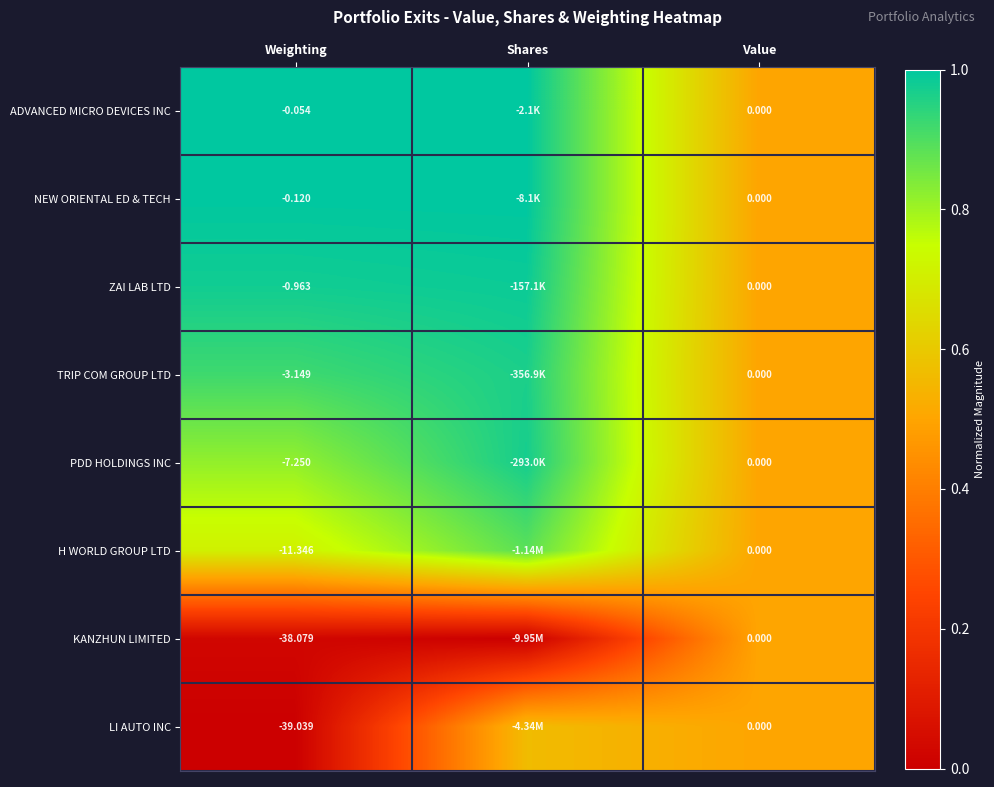

Which series changed the most between Weighting and Value?

LI AUTO INC